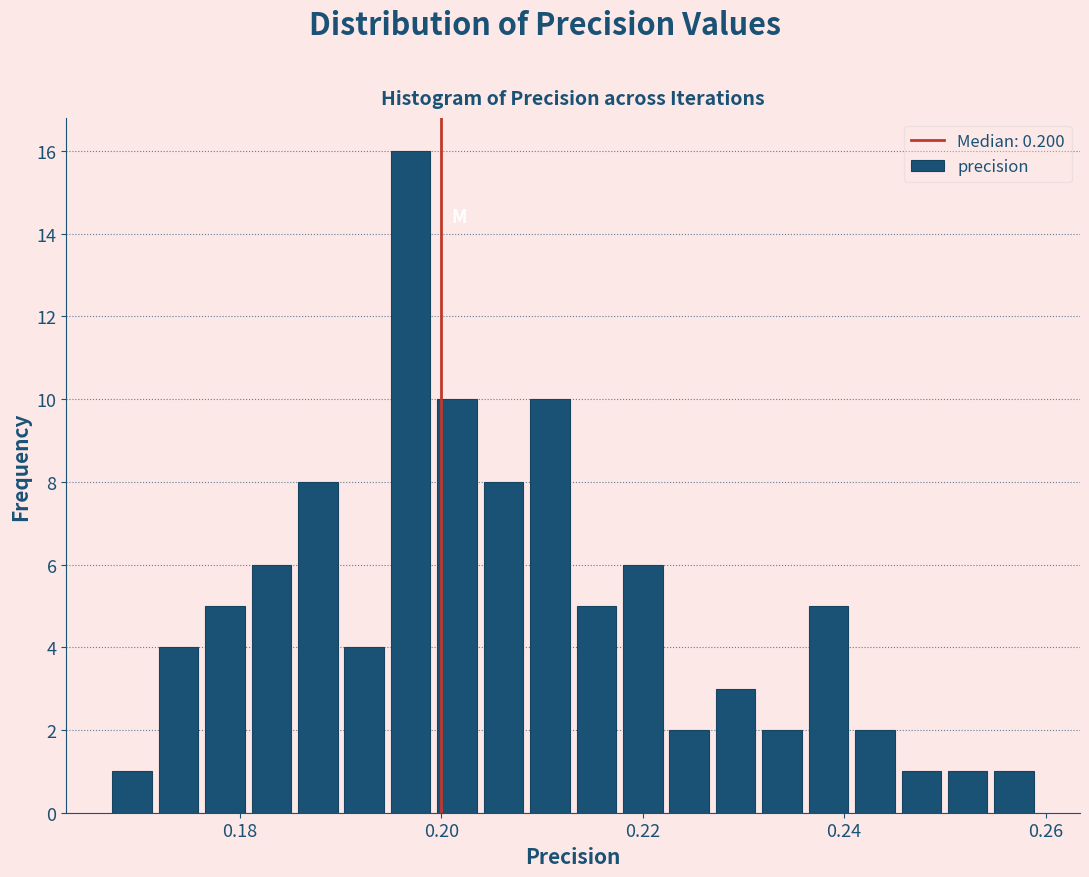

Around what value on the x-axis is the tallest bar? Give the approximate position of its centre, as read against the axis.

0.196